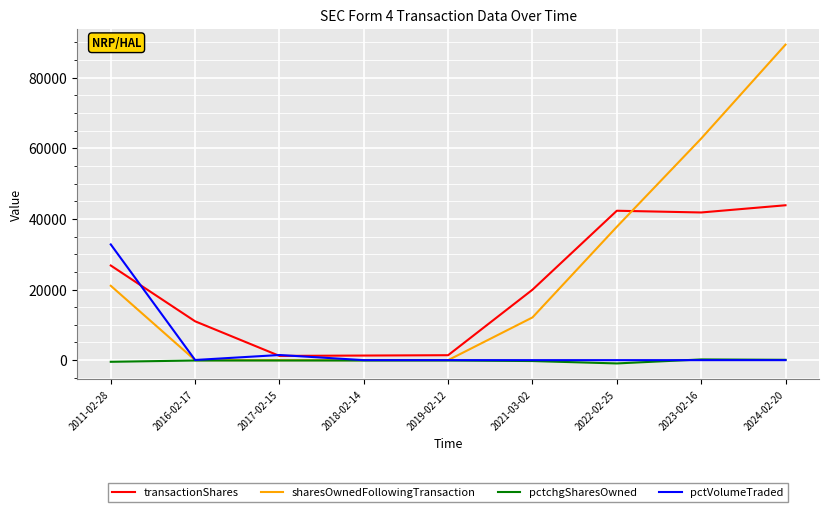

What is the difference between the highest and lowest values at 2017-02-15?

1555